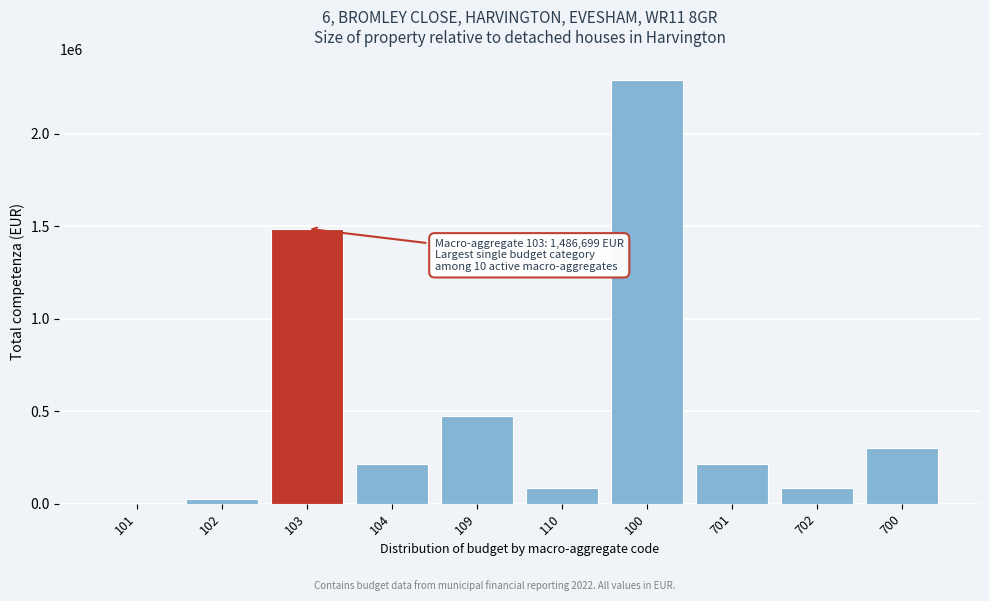

Is it true that the value at 701 is 215500.0?

True